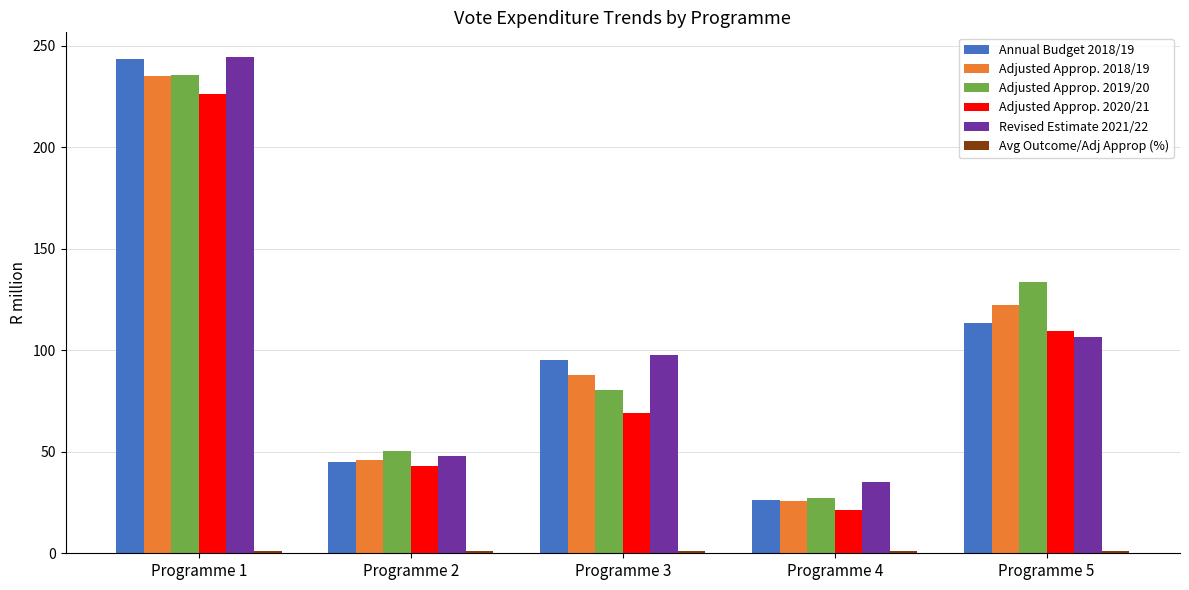

At which category is the sum across all series the highest?

Programme 1